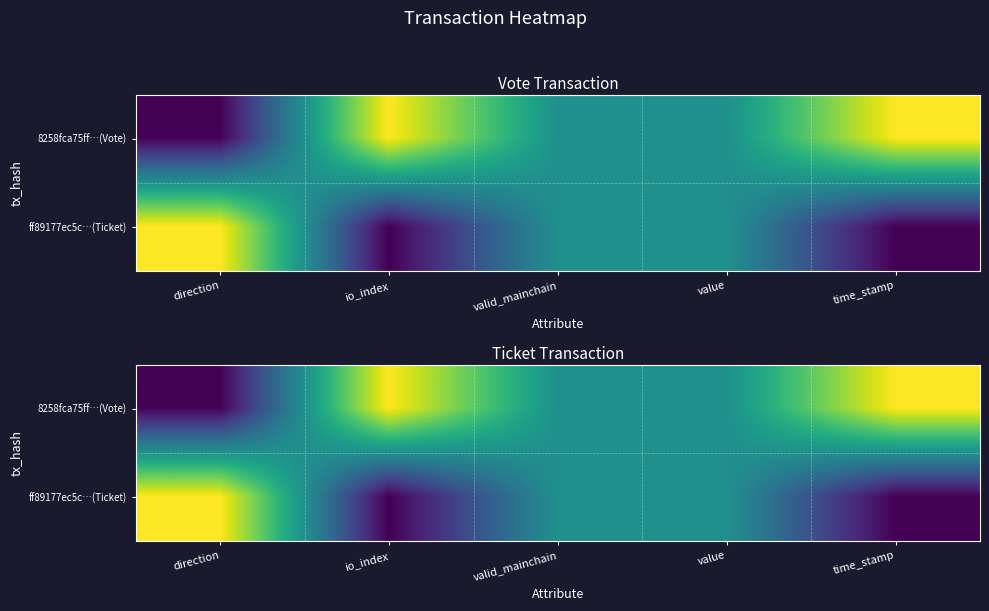

Between io_index and value, which series saw the biggest shift?

8258fca75ff…(Vote)